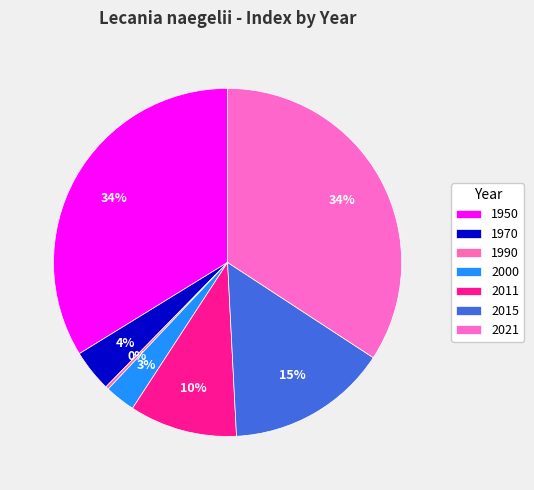

Count the number of slices in the pie.

7